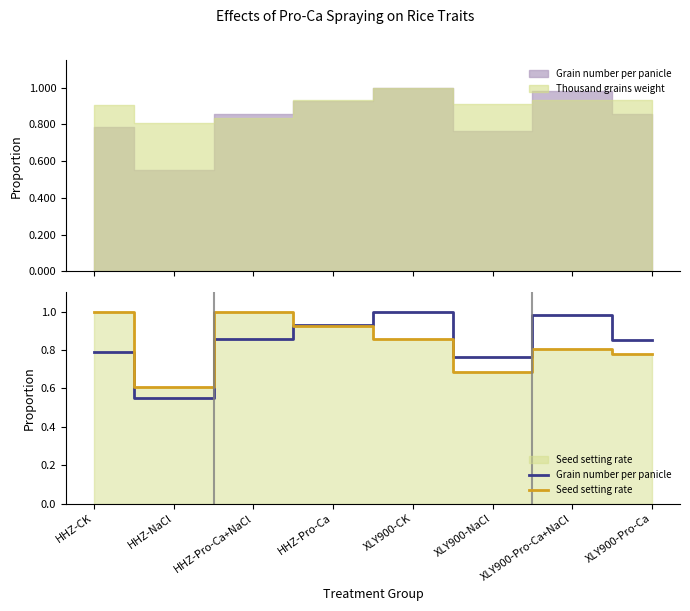

At which category does the chart reach its minimum across all series?

HHZ-NaCl